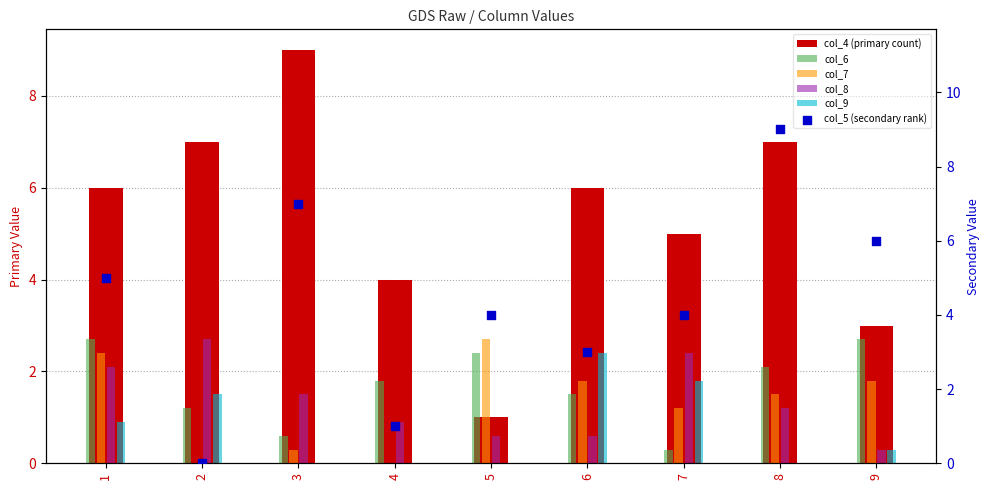

At which category is the sum across all series the highest?

8